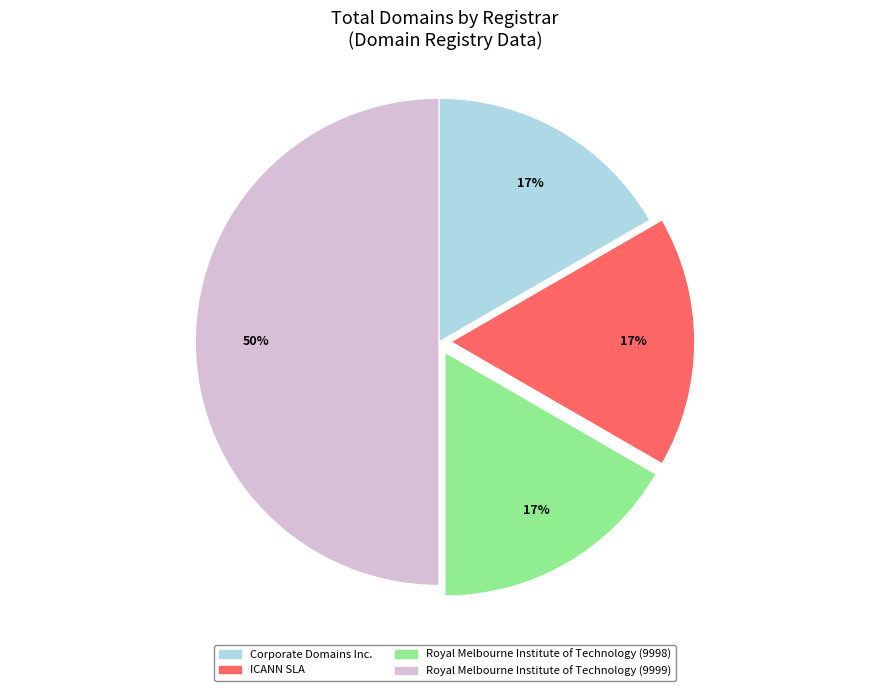

Is Corporate Domains Inc. the majority of the pie?

No